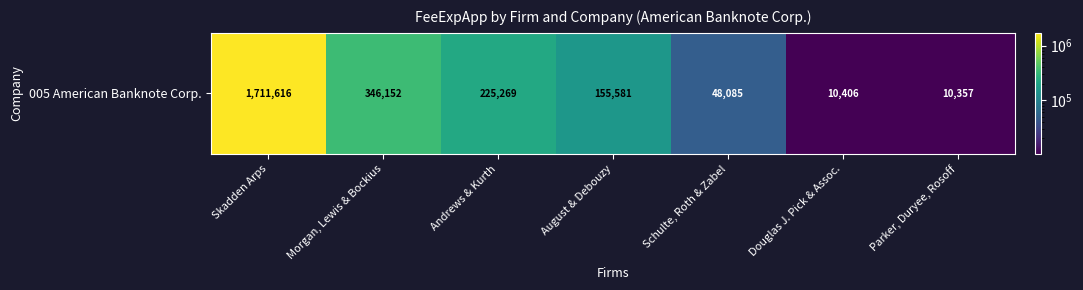

Which label corresponds to the largest value in the chart?

Skadden Arps